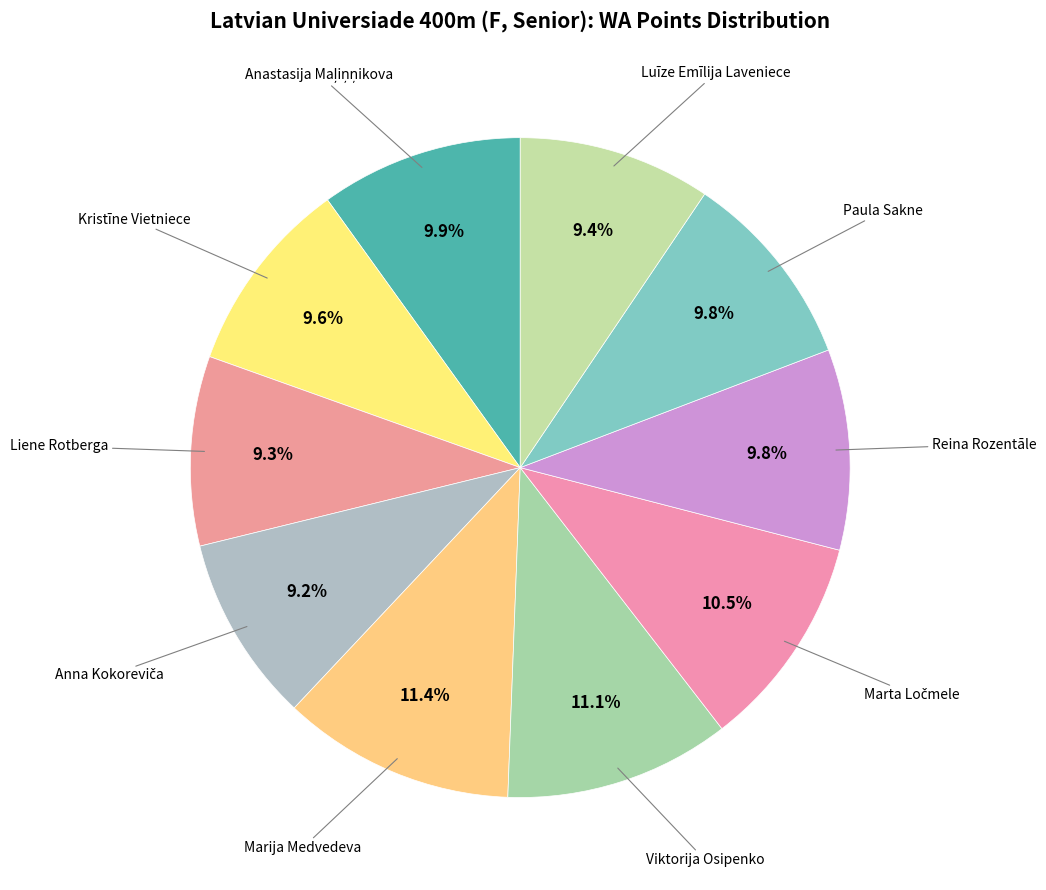

To the nearest percent, what is the difference between the largest and smallest slice percentages?

2%